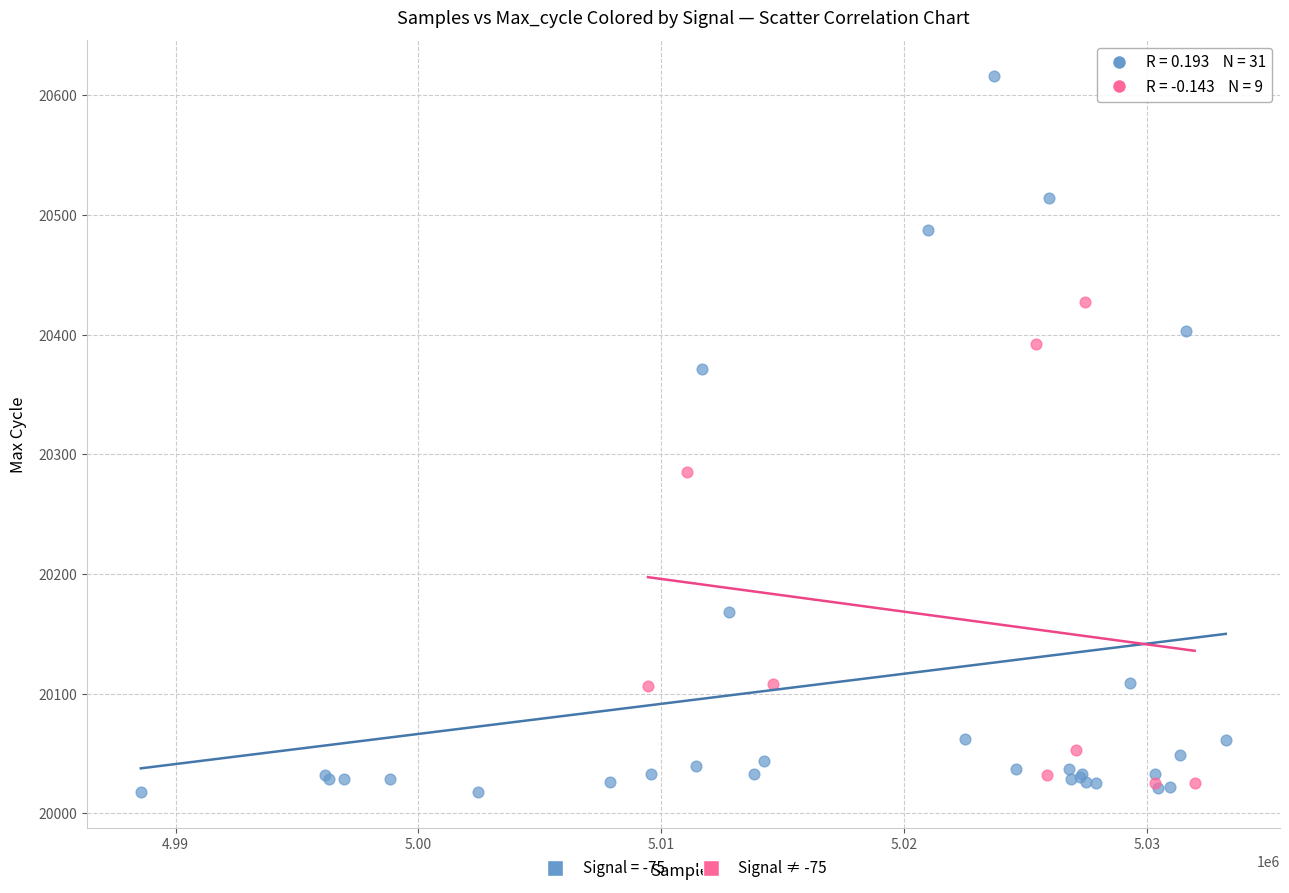

Which series has the widest spread of Y values?

Signal = -75